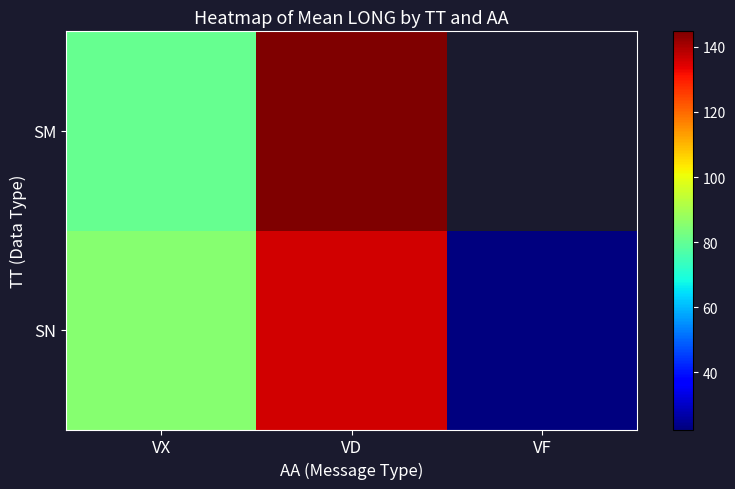

Is it true that SN equals 136.1 at VD?

True